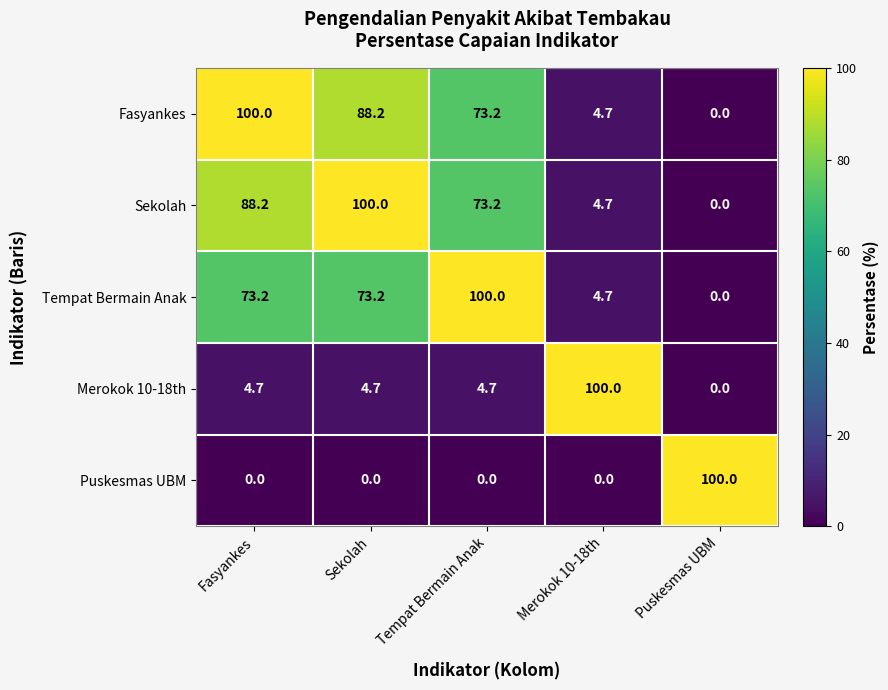

True or false: Sekolah has a value of 45.1 at Sekolah.

False